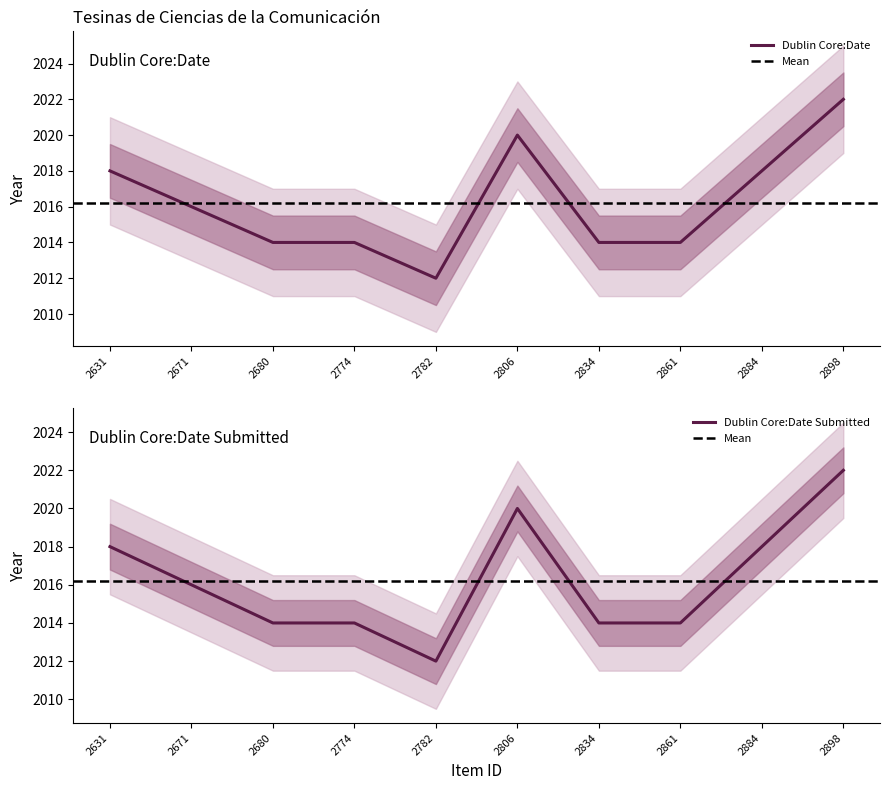

What is the approximate value of Dublin Core:Date Submitted at 2884?

2018